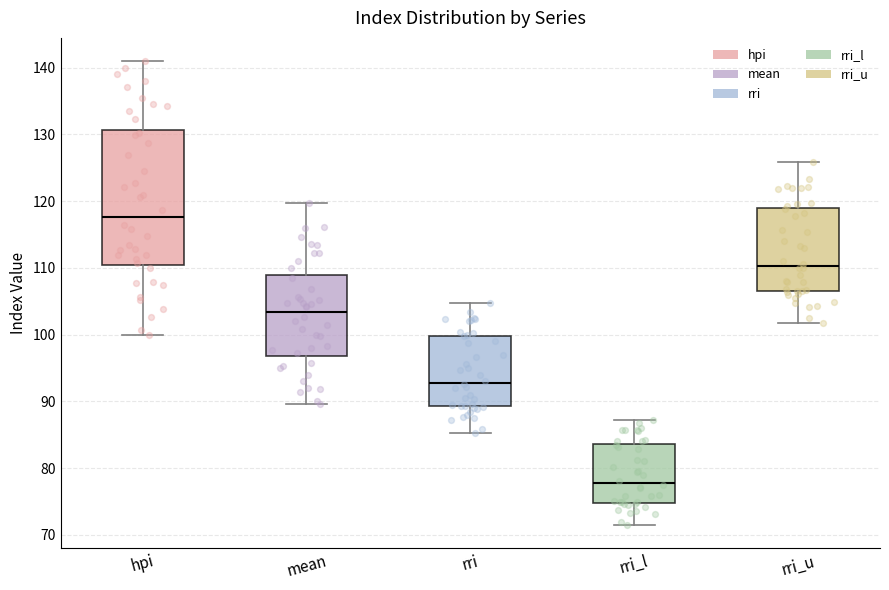

Reading left to right, transcribe this box plot: for each box, give where its median line is, the range the box spans, and where its two whiskers end, as read against the y-axis. The values are not printed on the chart, so give them approximately, as read against the axis.

hpi: median 118, box 111 to 131, whiskers 100 to 141
mean: median 103, box 97 to 109, whiskers 90 to 120
rri: median 93, box 89 to 100, whiskers 85 to 105
rri_l: median 78, box 75 to 84, whiskers 71 to 87
rri_u: median 110, box 106 to 119, whiskers 102 to 126